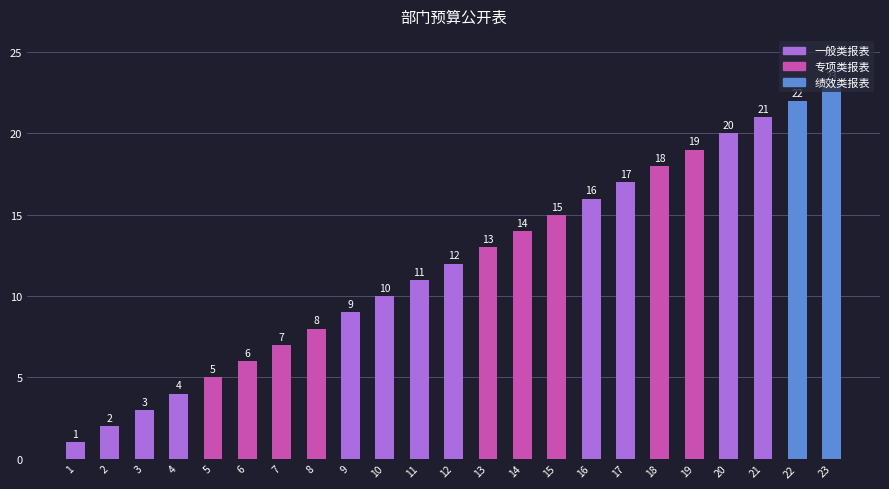

What is the ratio of the value at 7 to the value at 3?

2.3